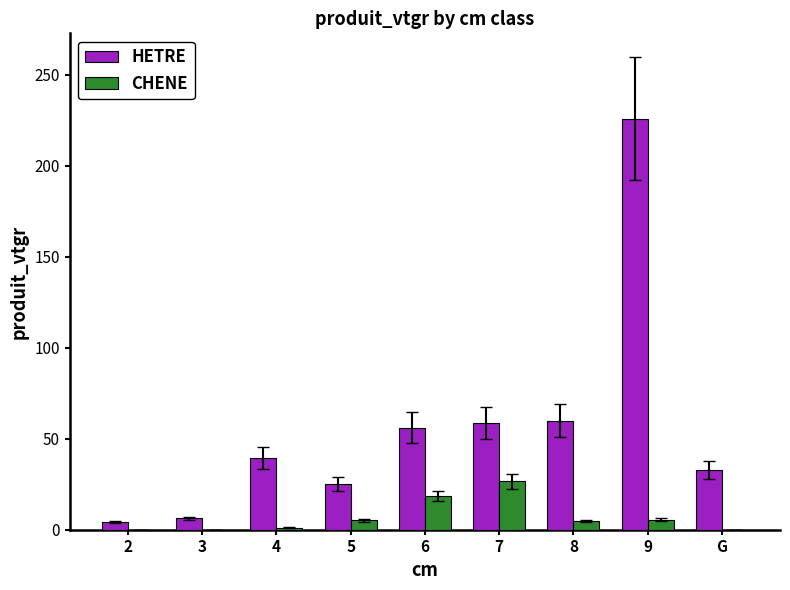

How many series are shown in this chart?

2